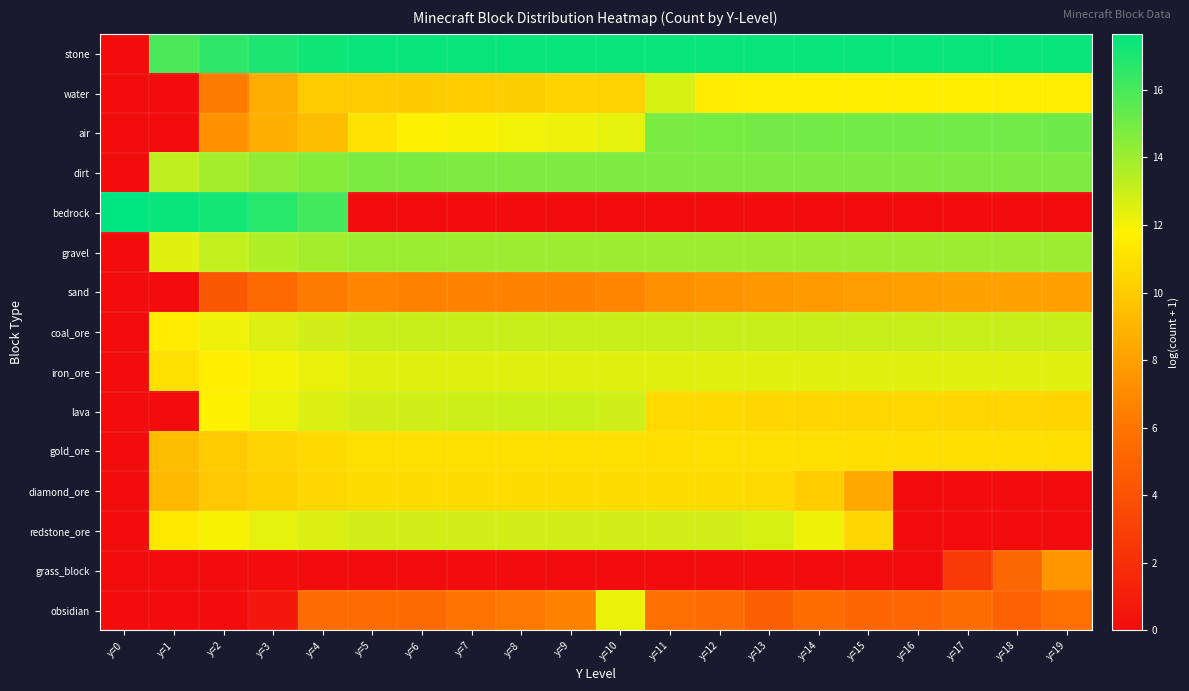

Reading left to right, list all the values displayed in this chart.

stone: y=0=0.0	y=1=15.9	y=2=16.6	y=3=17.0	y=4=17.3	y=5=17.5	y=6=17.5	y=7=17.5	y=8=17.5	y=9=17.5	y=10=17.5	y=11=17.5	y=12=17.5	y=13=17.5	y=14=17.5	y=15=17.5	y=16=17.5	y=17=17.5	y=18=17.5	y=19=17.5
water: y=0=0.0	y=1=0.0	y=2=6.3	y=3=8.5	y=4=9.9	y=5=10.0	y=6=10.0	y=7=10.0	y=8=10.1	y=9=10.3	y=10=10.2	y=11=12.7	y=12=11.5	y=13=11.5	y=14=11.6	y=15=11.6	y=16=11.6	y=17=11.6	y=18=11.5	y=19=11.5
air: y=0=0.0	y=1=0.0	y=2=7.4	y=3=8.7	y=4=9.3	y=5=11.1	y=6=11.7	y=7=11.9	y=8=12.0	y=9=12.2	y=10=12.3	y=11=14.8	y=12=14.9	y=13=14.9	y=14=15.0	y=15=15.0	y=16=15.0	y=17=15.0	y=18=15.1	y=19=15.1
dirt: y=0=0.0	y=1=13.2	y=2=13.9	y=3=14.3	y=4=14.5	y=5=14.8	y=6=14.8	y=7=14.8	y=8=14.8	y=9=14.7	y=10=14.7	y=11=14.7	y=12=14.7	y=13=14.7	y=14=14.7	y=15=14.7	y=16=14.7	y=17=14.7	y=18=14.7	y=19=14.7
bedrock: y=0=17.7	y=1=17.4	y=2=17.1	y=3=16.7	y=4=16.0	y=5=0.0	y=6=0.0	y=7=0.0	y=8=0.0	y=9=0.0	y=10=0.0	y=11=0.0	y=12=0.0	y=13=0.0	y=14=0.0	y=15=0.0	y=16=0.0	y=17=0.0	y=18=0.0	y=19=0.0
gravel: y=0=0.0	y=1=12.5	y=2=13.1	y=3=13.6	y=4=13.8	y=5=14.1	y=6=14.0	y=7=14.0	y=8=14.0	y=9=14.0	y=10=14.0	y=11=14.0	y=12=14.0	y=13=14.0	y=14=14.0	y=15=14.0	y=16=14.0	y=17=14.0	y=18=14.0	y=19=14.0
sand: y=0=0.0	y=1=0.0	y=2=4.4	y=3=5.3	y=4=6.3	y=5=6.7	y=6=6.6	y=7=6.6	y=8=6.7	y=9=6.6	y=10=6.8	y=11=7.3	y=12=7.5	y=13=7.6	y=14=7.7	y=15=7.9	y=16=8.0	y=17=8.1	y=18=8.1	y=19=8.0
coal_ore: y=0=0.0	y=1=11.5	y=2=12.1	y=3=12.6	y=4=12.8	y=5=13.1	y=6=13.1	y=7=13.0	y=8=13.0	y=9=13.0	y=10=13.0	y=11=13.0	y=12=13.0	y=13=13.0	y=14=13.0	y=15=13.0	y=16=13.0	y=17=13.0	y=18=13.0	y=19=13.0
iron_ore: y=0=0.0	y=1=10.9	y=2=11.6	y=3=12.0	y=4=12.3	y=5=12.5	y=6=12.5	y=7=12.5	y=8=12.5	y=9=12.5	y=10=12.5	y=11=12.5	y=12=12.5	y=13=12.5	y=14=12.5	y=15=12.5	y=16=12.5	y=17=12.5	y=18=12.5	y=19=12.5
lava: y=0=0.0	y=1=0.0	y=2=11.7	y=3=12.2	y=4=12.6	y=5=12.9	y=6=12.9	y=7=12.9	y=8=12.9	y=9=13.0	y=10=12.9	y=11=10.6	y=12=10.7	y=13=10.5	y=14=10.5	y=15=10.5	y=16=10.6	y=17=10.5	y=18=10.5	y=19=10.4
gold_ore: y=0=0.0	y=1=9.3	y=2=10.0	y=3=10.4	y=4=10.7	y=5=10.9	y=6=10.9	y=7=10.9	y=8=10.9	y=9=10.9	y=10=10.9	y=11=10.9	y=12=10.9	y=13=10.9	y=14=10.9	y=15=10.9	y=16=10.9	y=17=10.9	y=18=10.8	y=19=10.9
diamond_ore: y=0=0.0	y=1=9.2	y=2=9.9	y=3=10.2	y=4=10.5	y=5=10.8	y=6=10.8	y=7=10.8	y=8=10.8	y=9=10.8	y=10=10.7	y=11=10.8	y=12=10.8	y=13=10.6	y=14=10.0	y=15=8.4	y=16=0.0	y=17=0.0	y=18=0.0	y=19=0.0
redstone_ore: y=0=0.0	y=1=11.3	y=2=11.9	y=3=12.3	y=4=12.6	y=5=12.8	y=6=12.8	y=7=12.8	y=8=12.8	y=9=12.8	y=10=12.8	y=11=12.8	y=12=12.8	y=13=12.7	y=14=12.1	y=15=10.5	y=16=0.0	y=17=0.0	y=18=0.0	y=19=0.0
grass_block: y=0=0.0	y=1=0.0	y=2=0.0	y=3=0.0	y=4=0.0	y=5=0.0	y=6=0.0	y=7=0.0	y=8=0.0	y=9=0.0	y=10=0.0	y=11=0.0	y=12=0.0	y=13=0.0	y=14=0.0	y=15=0.0	y=16=0.0	y=17=2.7	y=18=5.2	y=19=7.5
obsidian: y=0=0.0	y=1=0.0	y=2=0.0	y=3=0.7	y=4=5.5	y=5=5.5	y=6=5.4	y=7=6.0	y=8=6.2	y=9=6.7	y=10=12.2	y=11=5.7	y=12=5.5	y=13=4.7	y=14=5.5	y=15=5.2	y=16=5.2	y=17=5.6	y=18=4.9	y=19=5.7